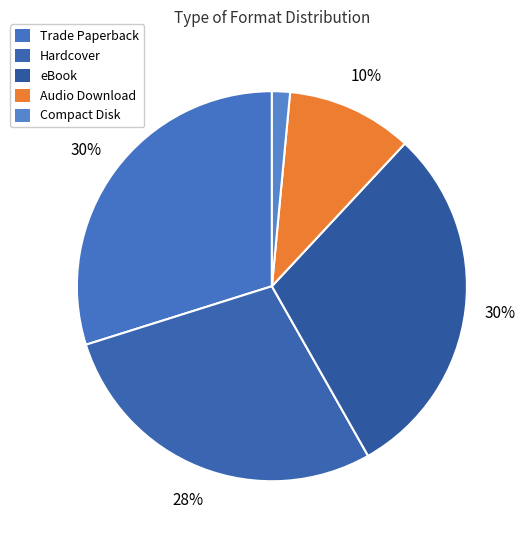

Count the number of slices in the pie.

5